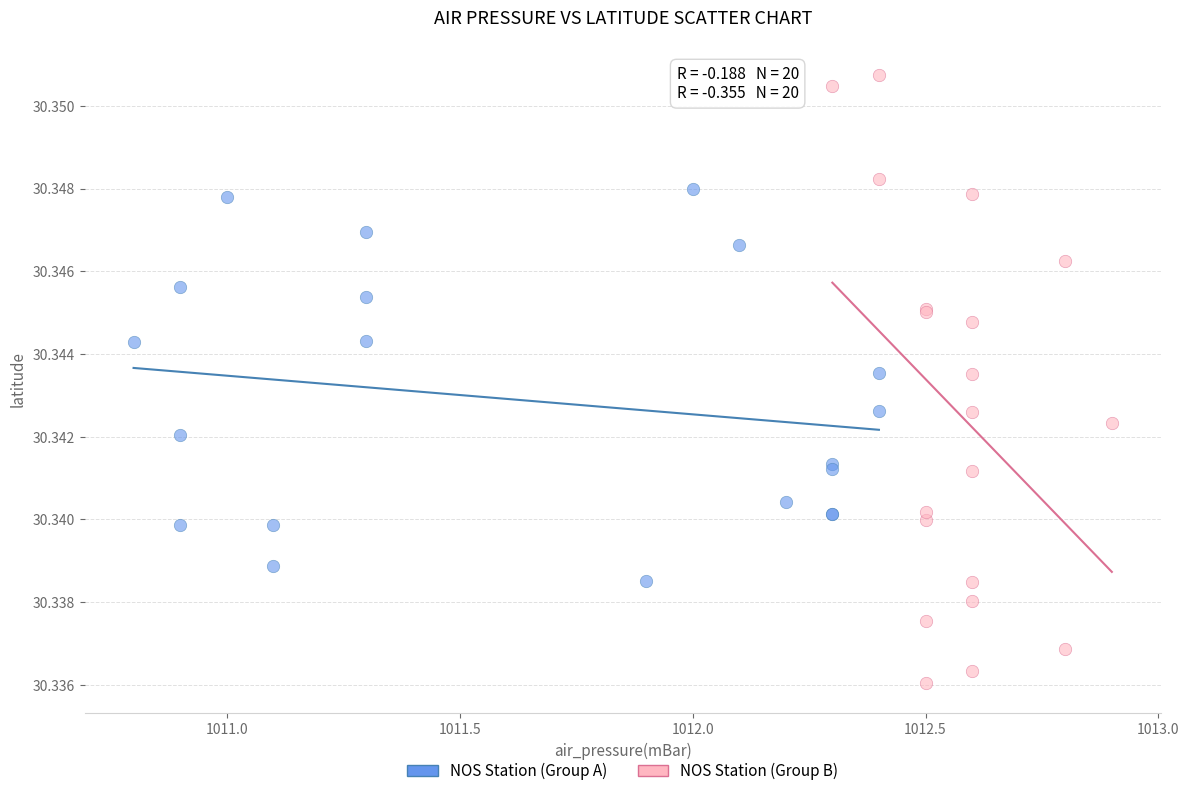

Which series contains the lowest Y value?

NOS Station (Group B)